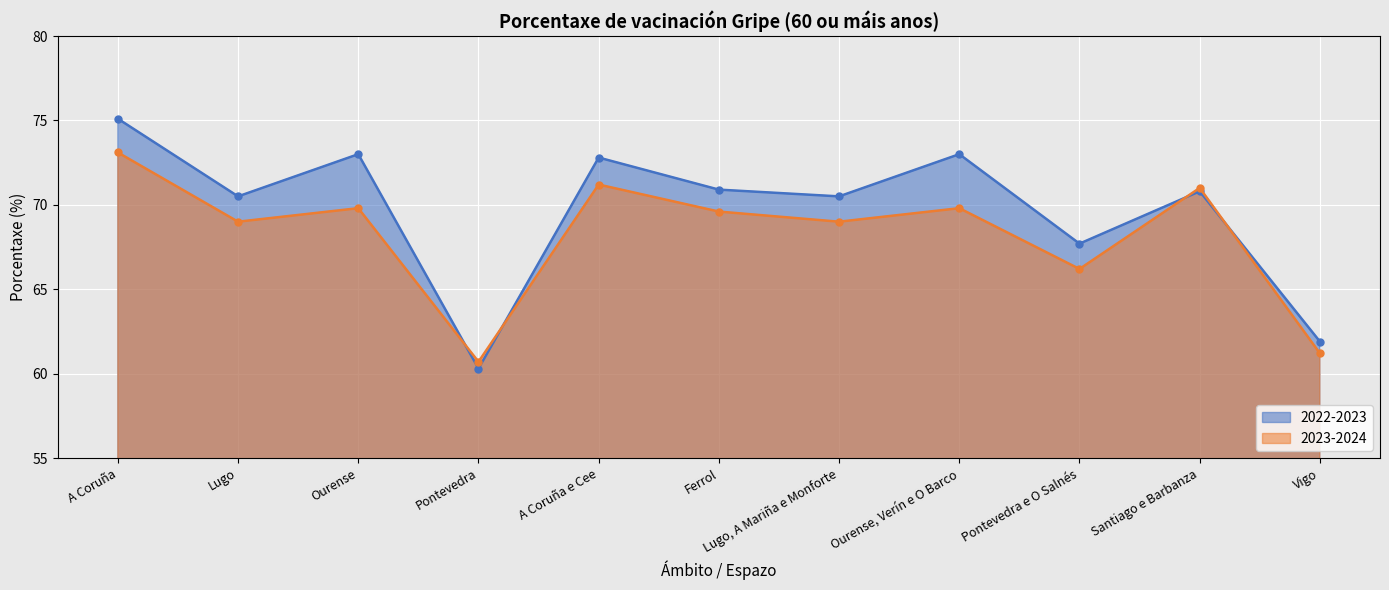

Reading left to right, extract all data points from this chart.

2022-2023: A Coruña=75.1	Lugo=70.5	Ourense=73.0	Pontevedra=60.3	A Coruña e Cee=72.8	Ferrol=70.9	Lugo, A Mariña e Monforte=70.5	Ourense, Verín e O Barco=73.0	Pontevedra e O Salnés=67.7	Santiago e Barbanza=70.8	Vigo=61.9
2023-2024: A Coruña=73.1	Lugo=69.0	Ourense=69.8	Pontevedra=60.7	A Coruña e Cee=71.2	Ferrol=69.6	Lugo, A Mariña e Monforte=69.0	Ourense, Verín e O Barco=69.8	Pontevedra e O Salnés=66.2	Santiago e Barbanza=71.0	Vigo=61.2